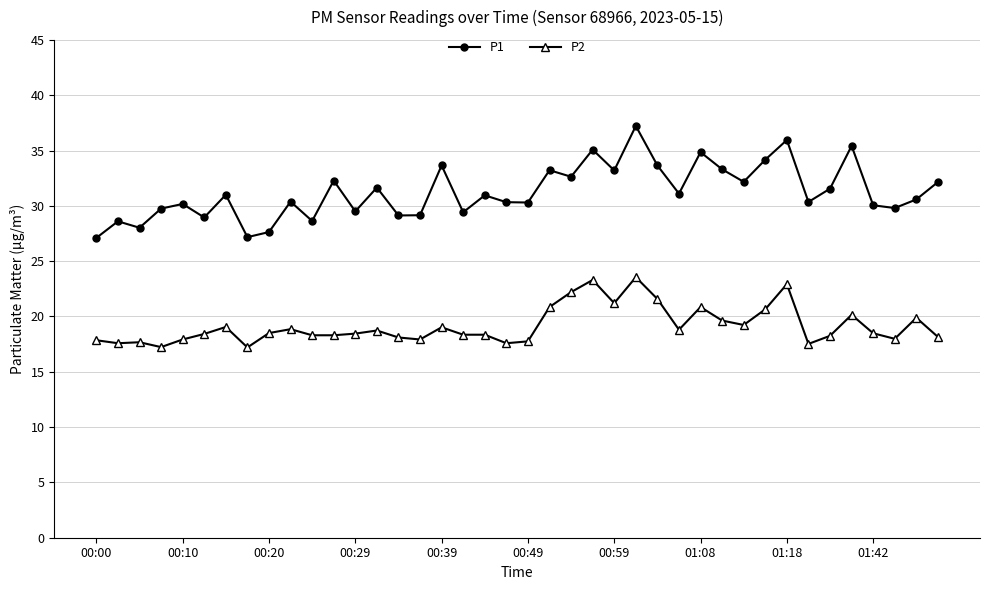

Which series has the largest total across all categories?

P1